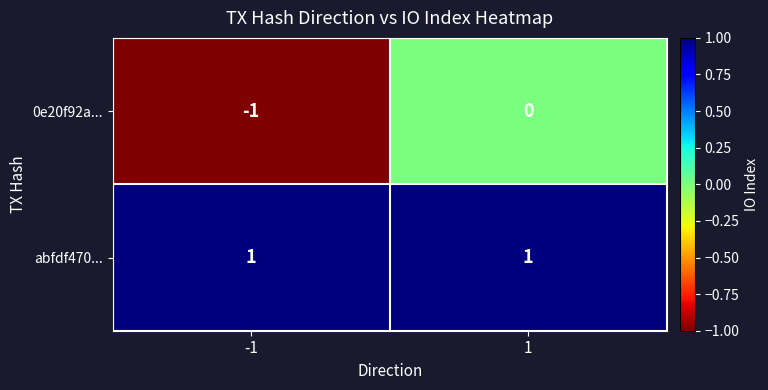

At 1, list the series in order from smallest to largest.

0e20f92a..., abfdf470...